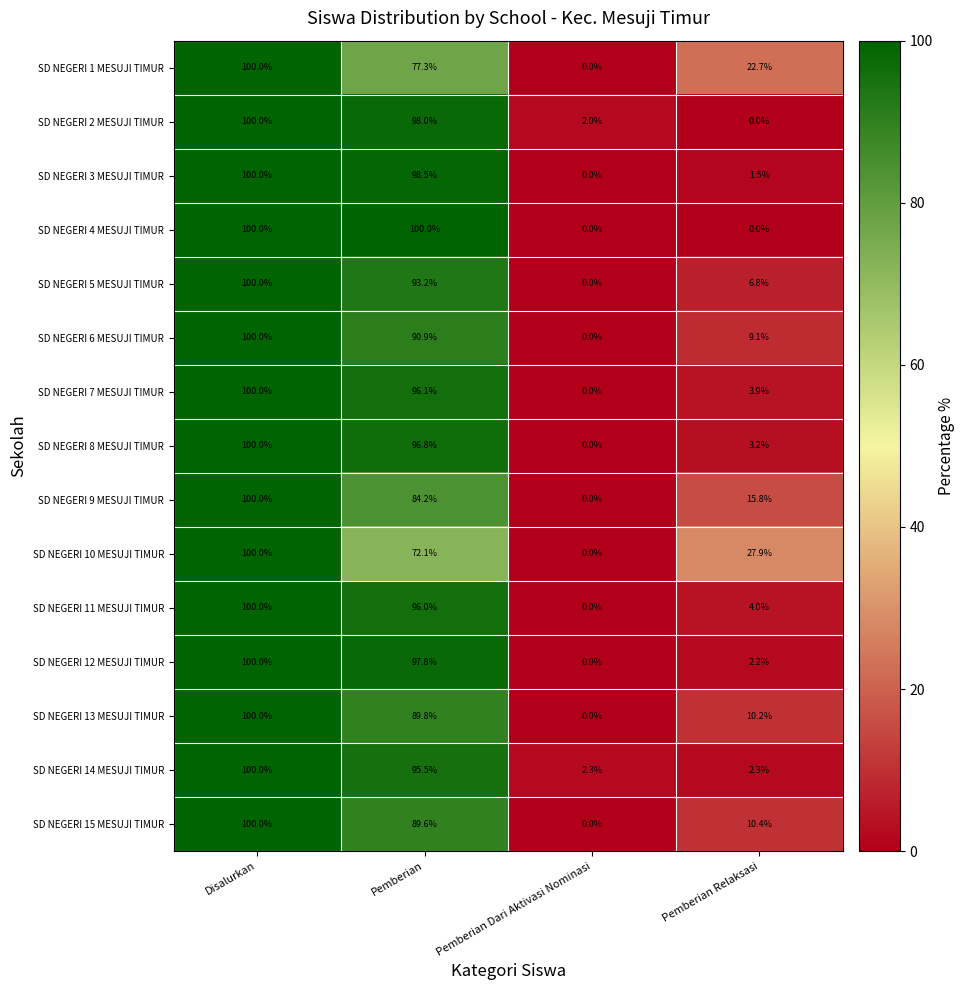

Rank the categories by SD NEGERI 3 MESUJI TIMUR value from lowest to highest.

Pemberian Dari Aktivasi Nominasi, Pemberian Relaksasi, Pemberian, Disalurkan